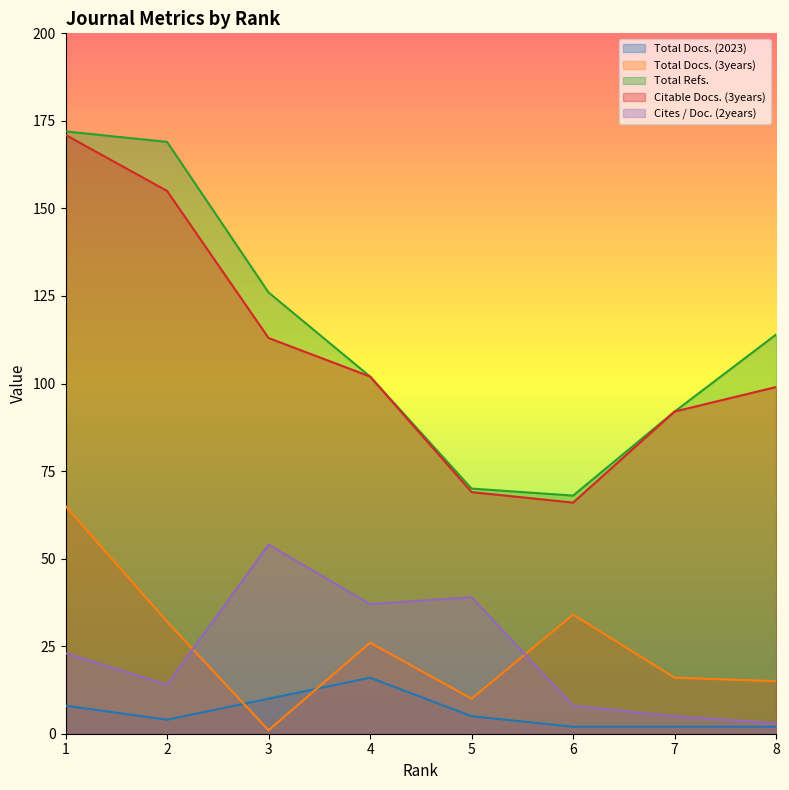

Read the Total Refs. value at 4.

102